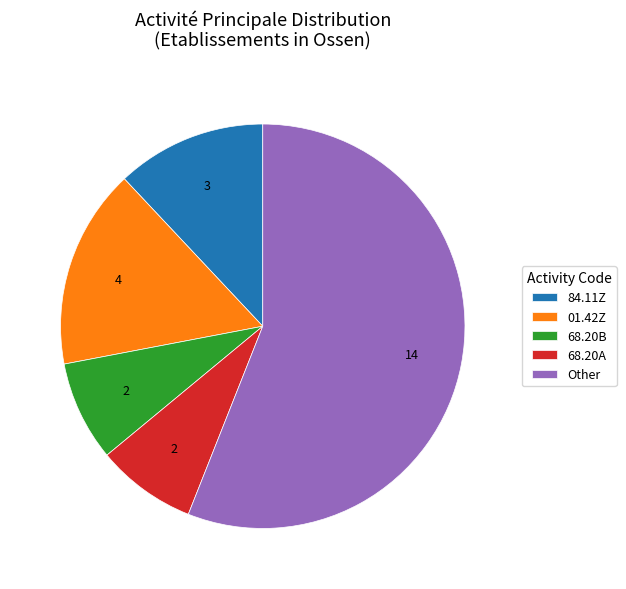

What is the majority slice?

Other